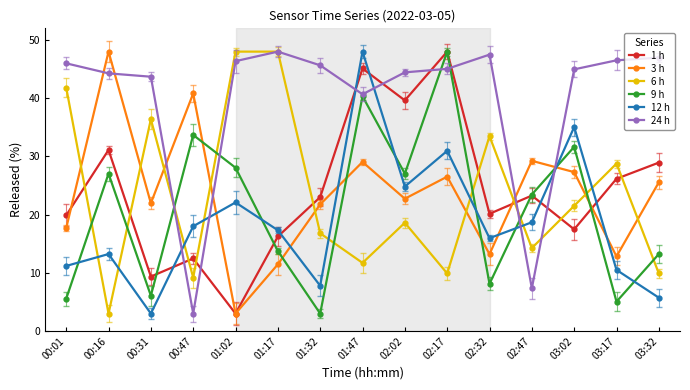

How many intersections are there between 9 h and 6 h?

9